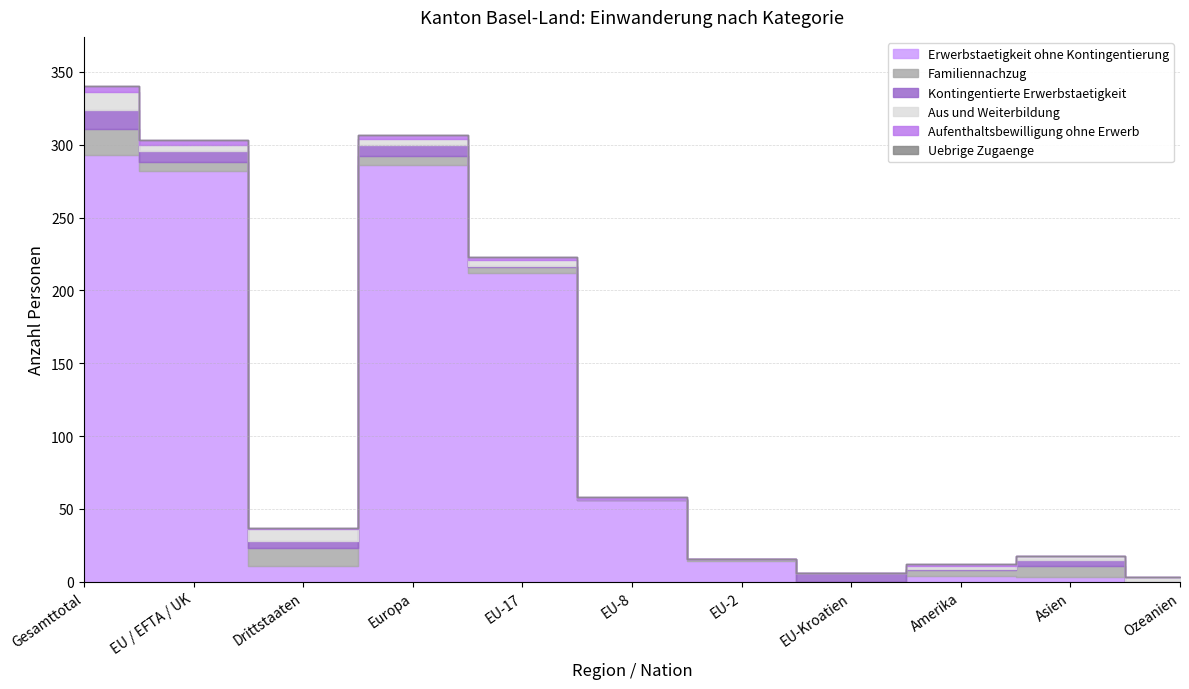

What is the maximum value shown in the chart?

293